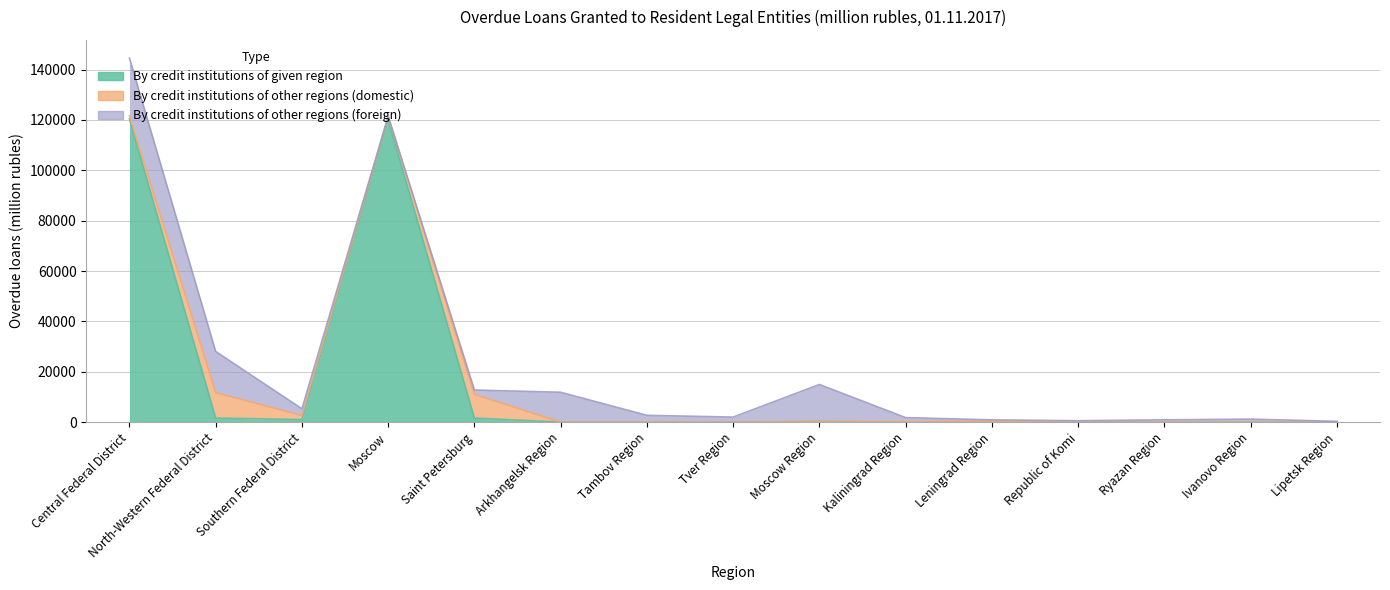

How many data points does each series have?

15